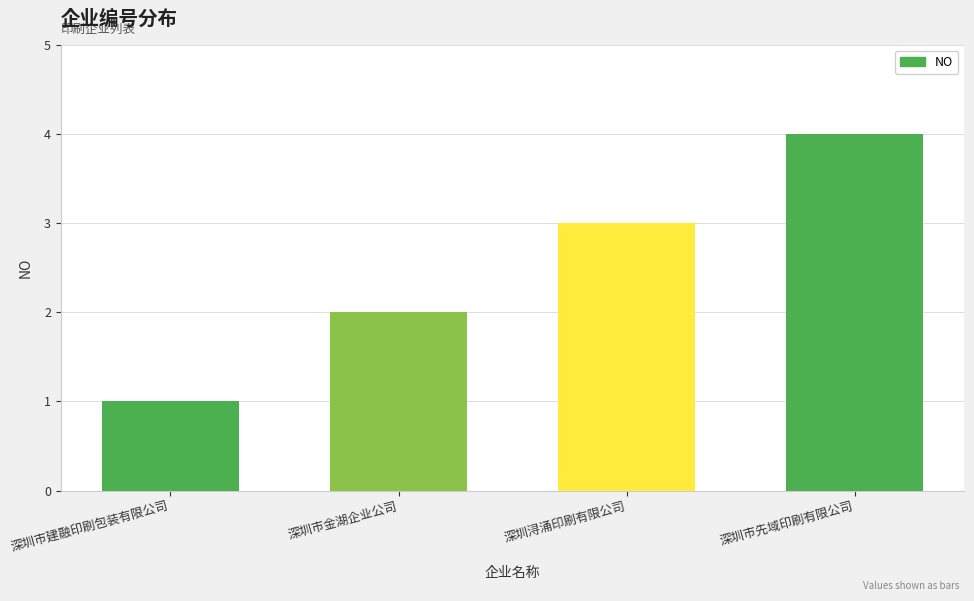

How many bars are there in total?

4